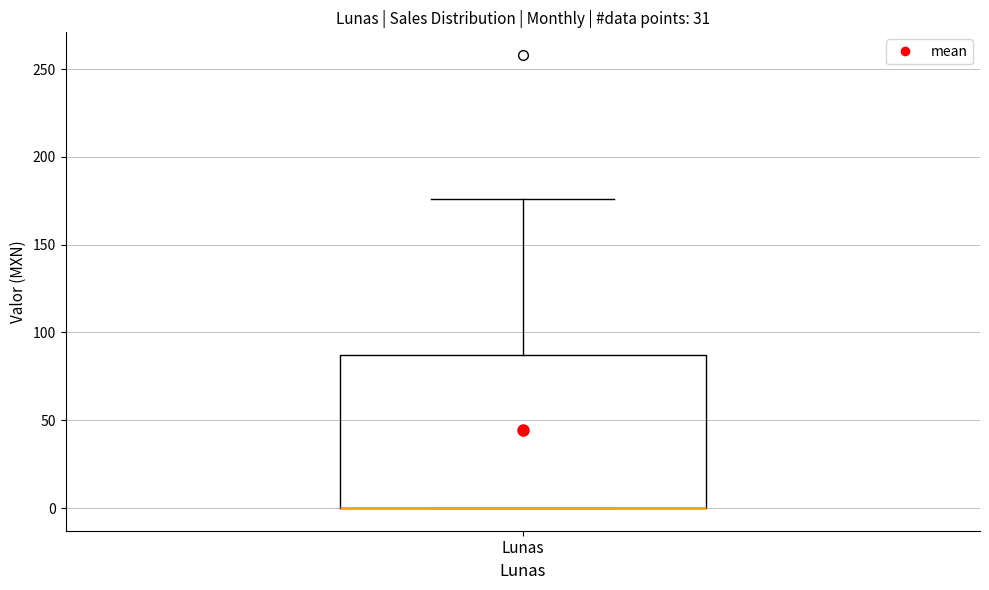

Transcribe this box plot: give where the median line is, the range the box spans, and where the two whiskers end, as read against the y-axis. The values are not printed on the chart, so give them approximately, as read against the axis.

median 0 (drawn on the box's lower edge), box 0 to 85, whiskers 0 to 175